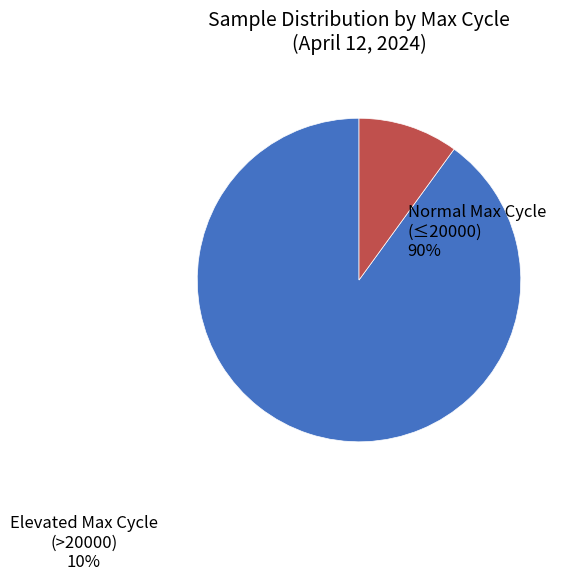

True or false: Normal Max Cycle (≤20000) accounts for 90% of the total.

True